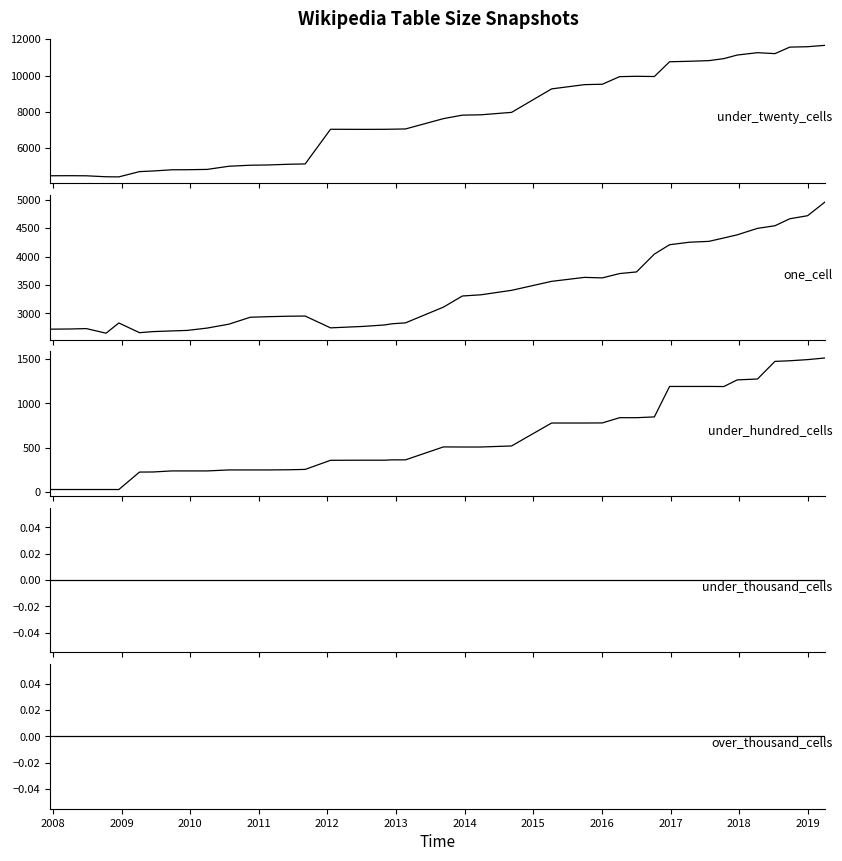

How many values in the one_cell series exceed 3111?

19